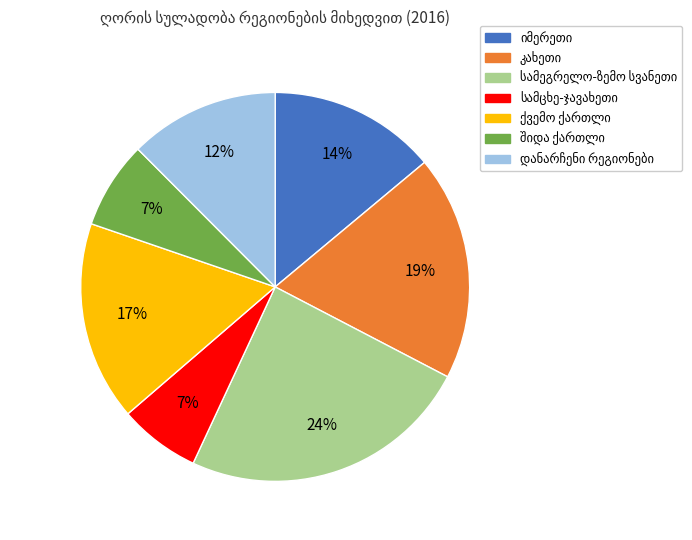

To the nearest percent, what is the average slice percentage?

14%